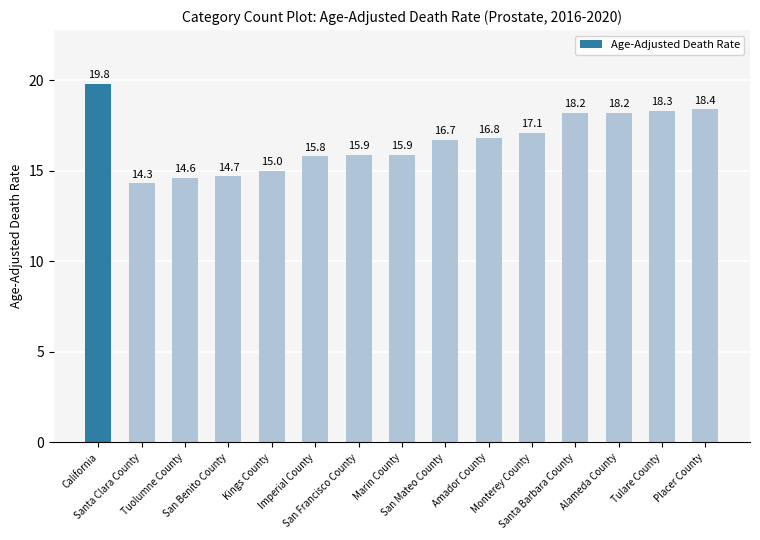

The chart shows a value of 3.7 at Santa Clara County. True or false?

False